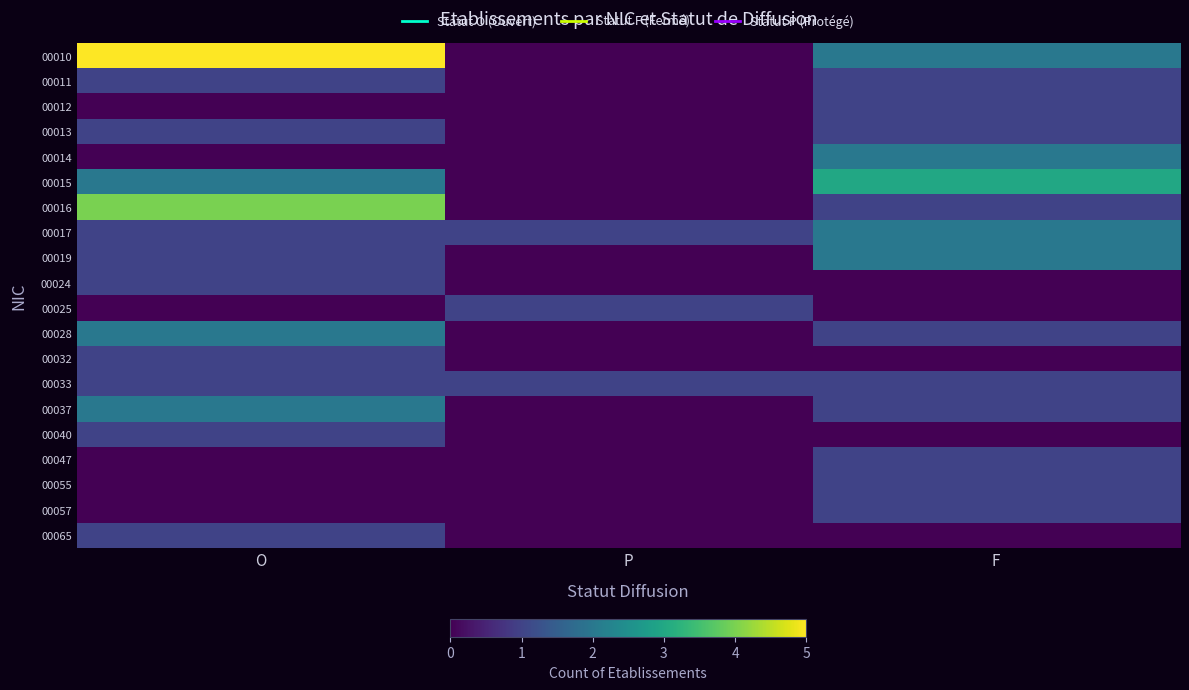

Reading right to left, transcribe all the data shown in this chart.

00010: F=2	P=0	O=5
00011: F=1	P=0	O=1
00012: F=1	P=0	O=0
00013: F=1	P=0	O=1
00014: F=2	P=0	O=0
00015: F=3	P=0	O=2
00016: F=1	P=0	O=4
00017: F=2	P=1	O=1
00019: F=2	P=0	O=1
00024: F=0	P=0	O=1
00025: F=0	P=1	O=0
00028: F=1	P=0	O=2
00032: F=0	P=0	O=1
00033: F=1	P=1	O=1
00037: F=1	P=0	O=2
00040: F=0	P=0	O=1
00047: F=1	P=0	O=0
00055: F=1	P=0	O=0
00057: F=1	P=0	O=0
00065: F=0	P=0	O=1